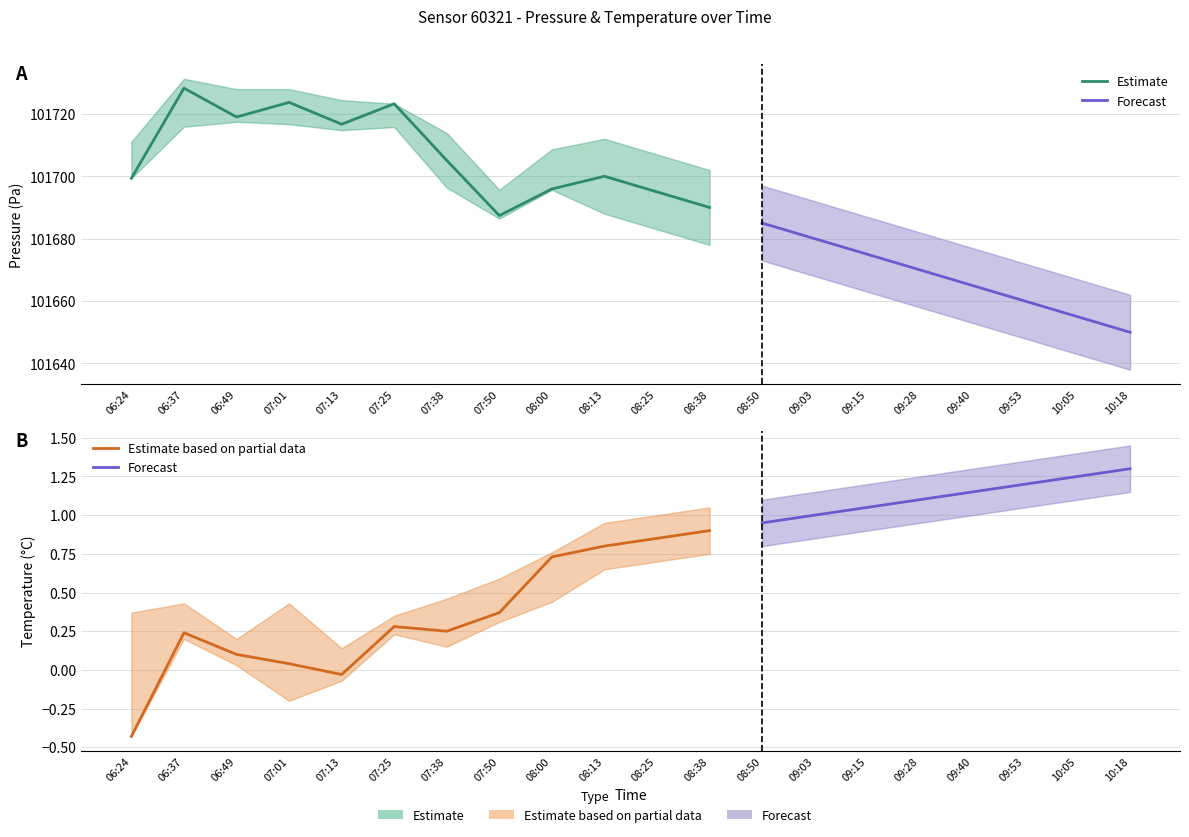

At which category does temperature_lower reach its first local peak?

06:37